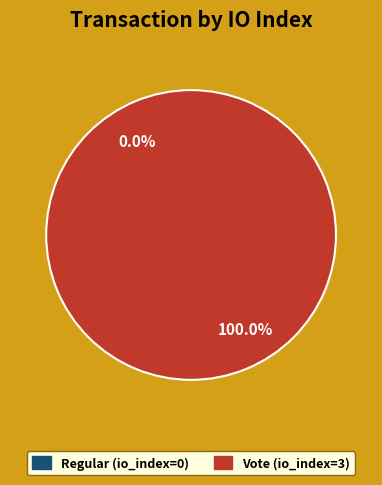

What percentage is the Vote (io_index=3) slice, to the nearest percent?

100%